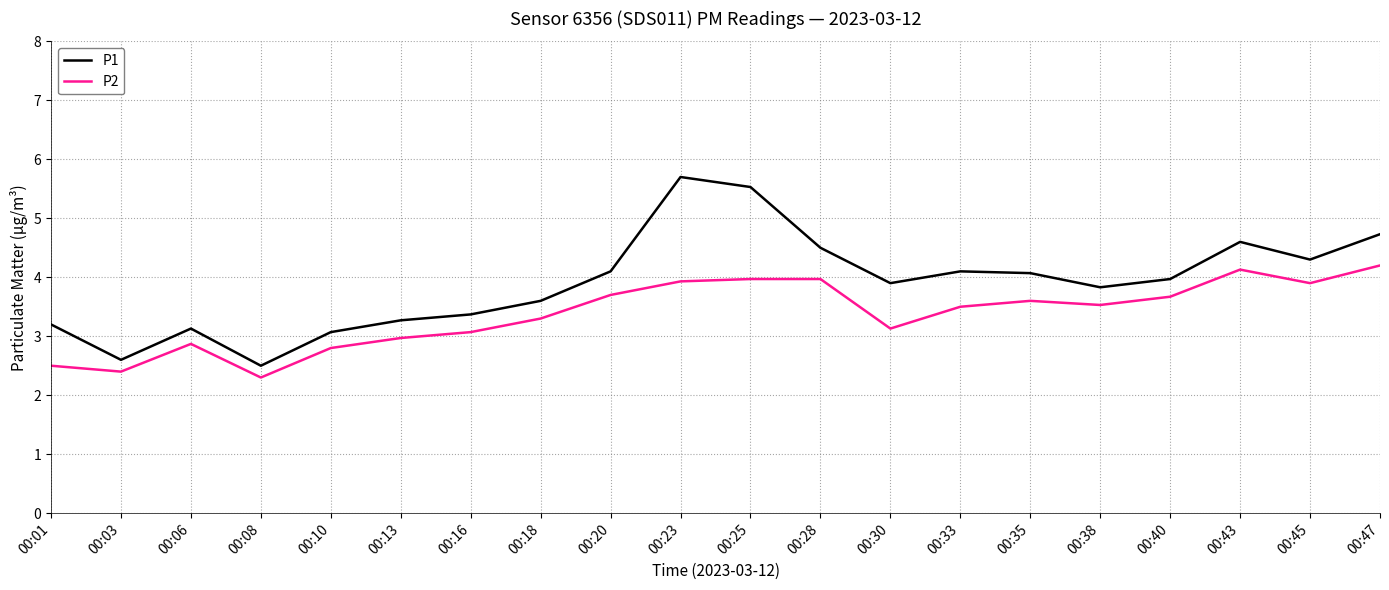

What is the minimum value shown in the chart?

2.3